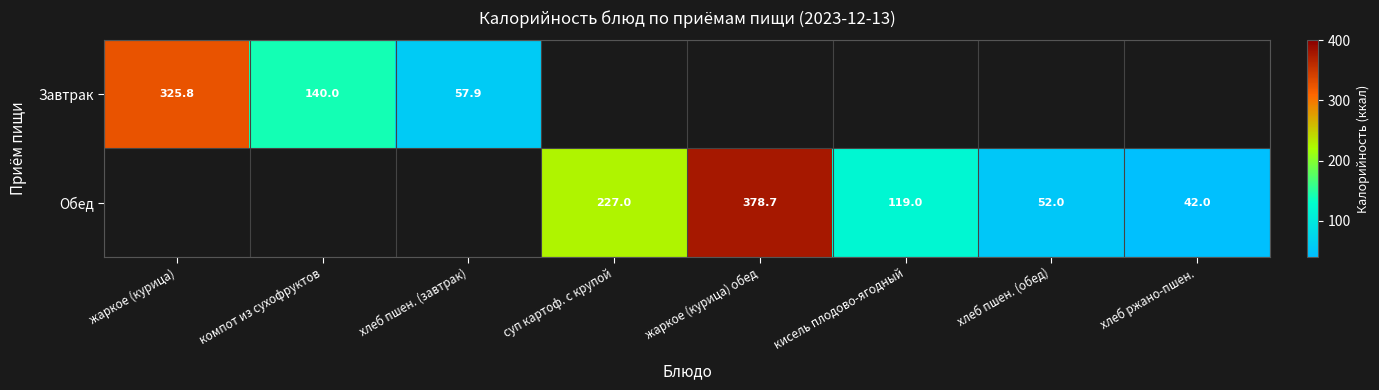

Is the value of Обед at хлеб пшен. (обед) greater than the value of Завтрак at хлеб пшен. (завтрак)?

No